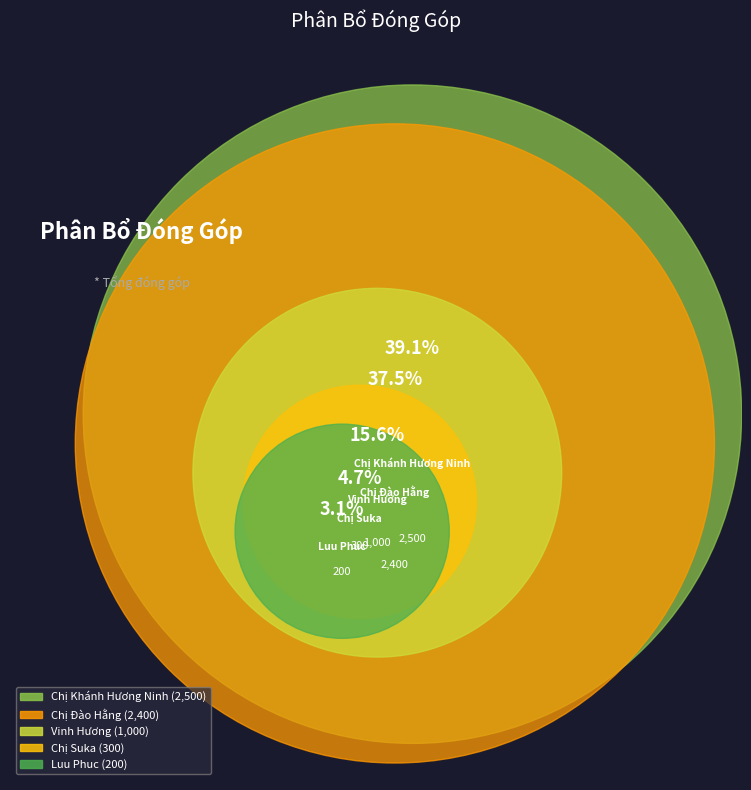

To the nearest percent, what is the average slice percentage?

20%